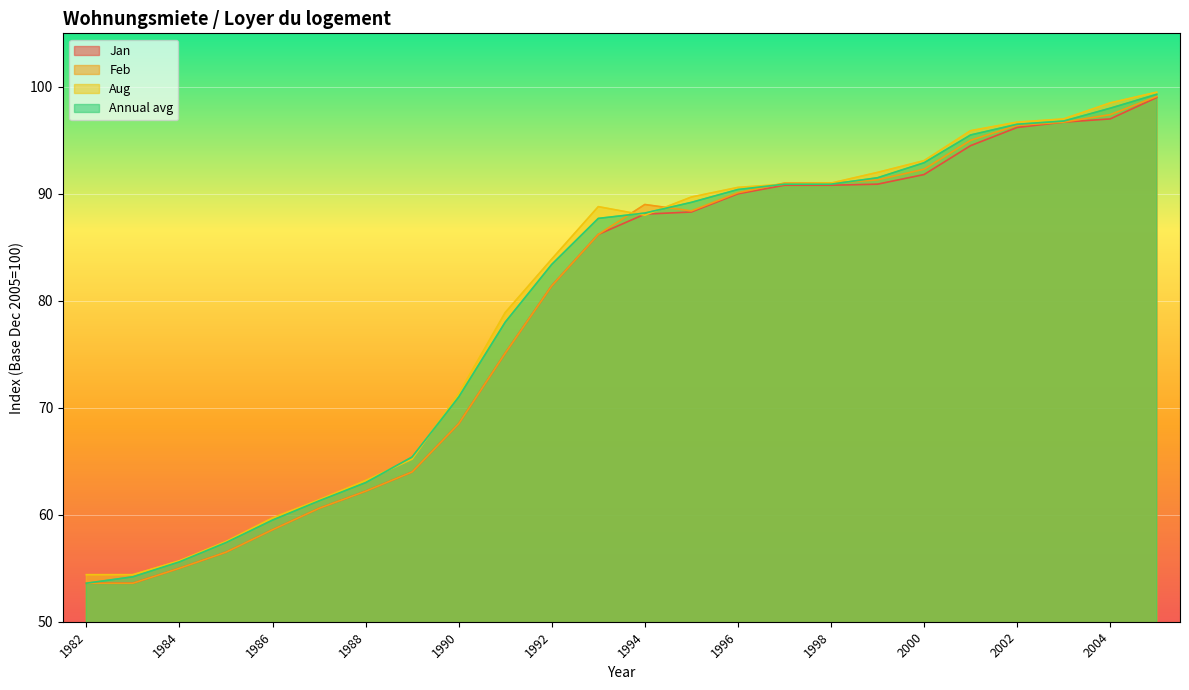

Reading right to left, transcribe all the data shown in this chart.

Jan: 99.0	97.0	96.7	96.2	94.5	91.8	90.9	90.8	90.8	90.0	88.3	88.1	86.2	81.4	75.1	68.5	64.0	62.2	60.6	58.6	56.5	55.0	53.6	53.6
Feb: 99.1	97.4	96.7	96.4	95.0	92.3	91.3	91.0	91.0	90.1	88.4	89.0	86.2	81.4	75.1	68.5	64.0	62.2	60.6	58.6	56.5	55.0	53.6	53.6
Aug: 99.5	98.5	97.0	96.7	95.9	93.1	92.0	91.0	90.9	90.6	89.7	88.0	88.8	83.9	78.9	71.3	65.2	63.2	61.4	59.7	57.5	55.7	54.4	54.4
Annual avg: 99.3	98.0	96.8	96.5	95.5	92.9	91.5	90.9	90.9	90.4	89.2	88.2	87.7	83.4	78.0	71.0	65.4	63.0	61.3	59.5	57.4	55.6	54.2	53.6